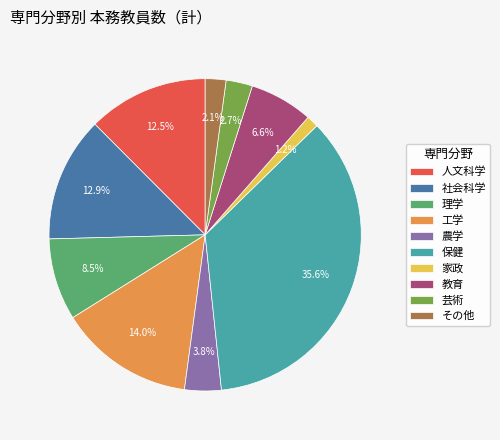

How many slices are in this pie chart?

10